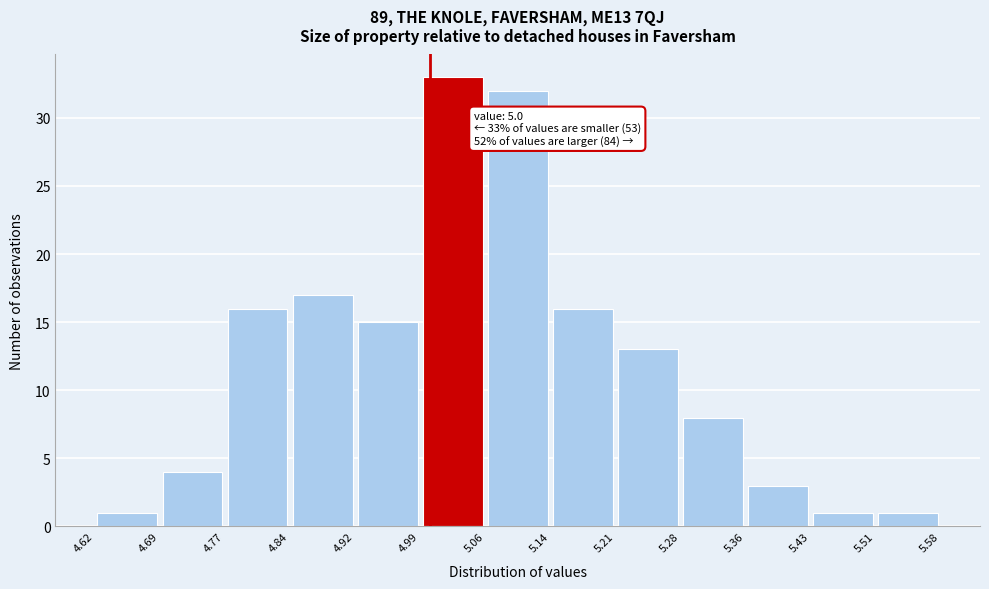

Over which range of the x-axis is the bar tallest?

4.99 to 5.06